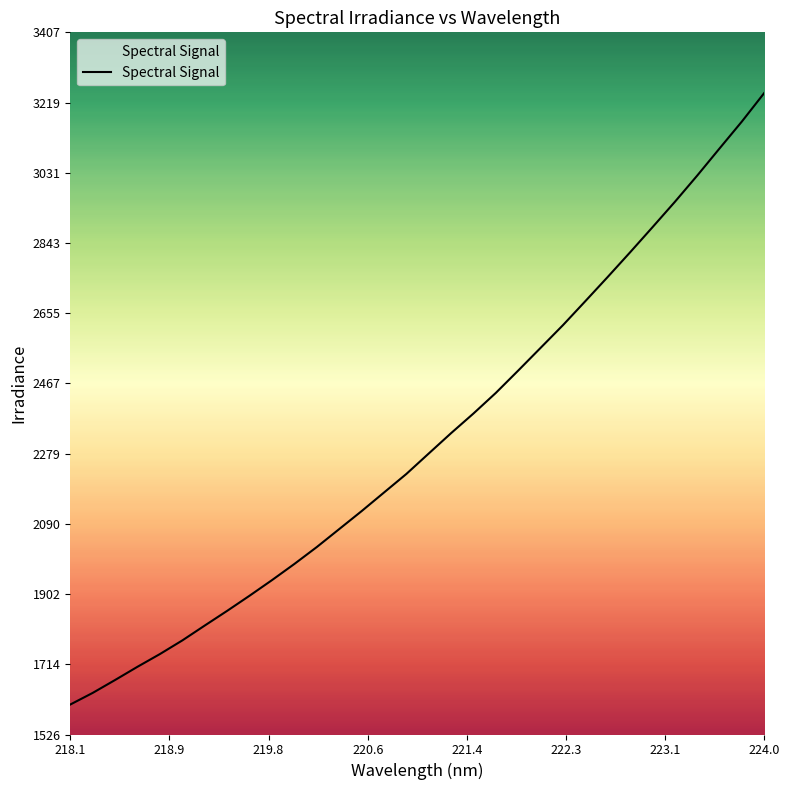

What is the greatest value displayed?

3245.1